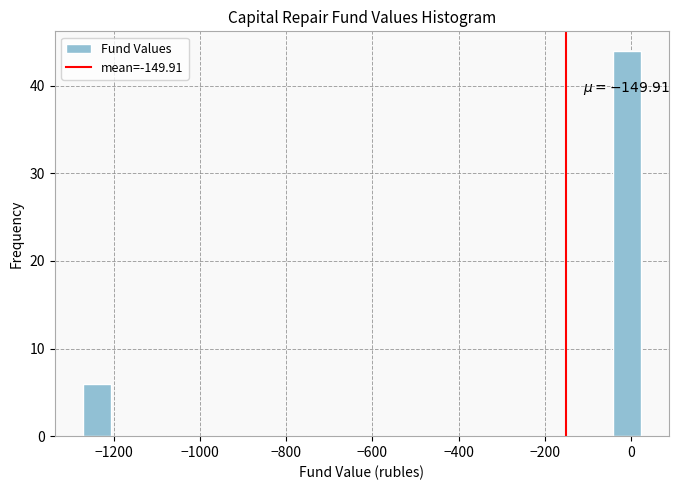

Around what value on the x-axis is the tallest bar? Give the approximate position of its centre, as read against the axis.

0